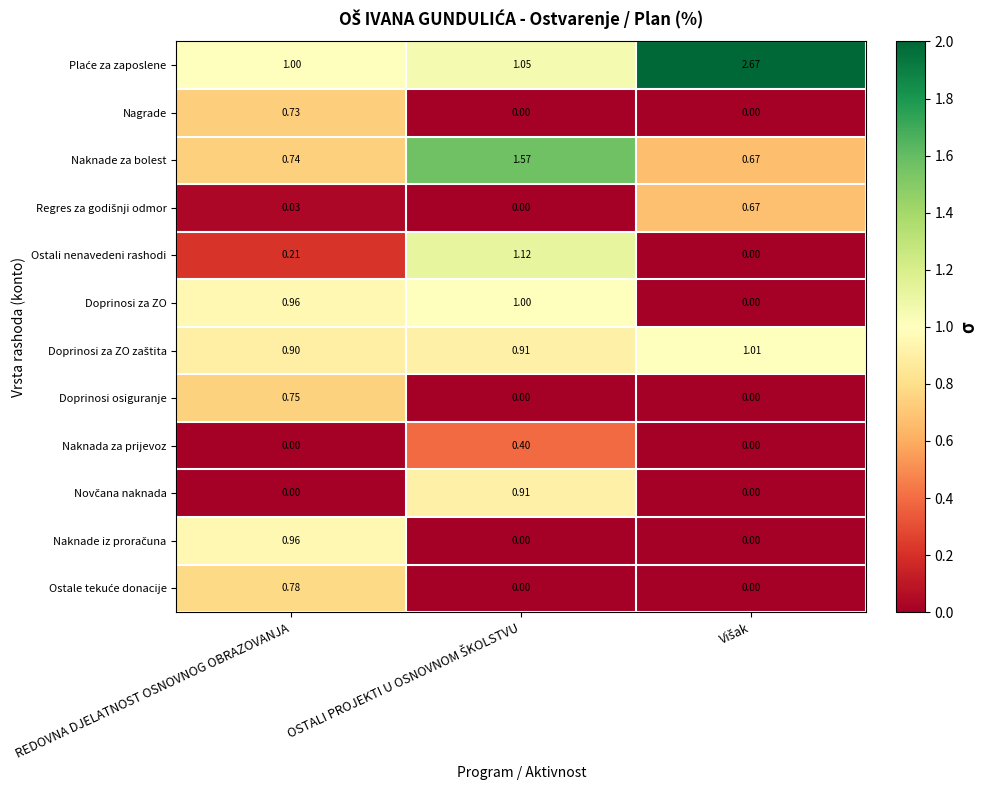

At which category is the sum across all series the highest?

REDOVNA DJELATNOST OSNOVNOG OBRAZOVANJA